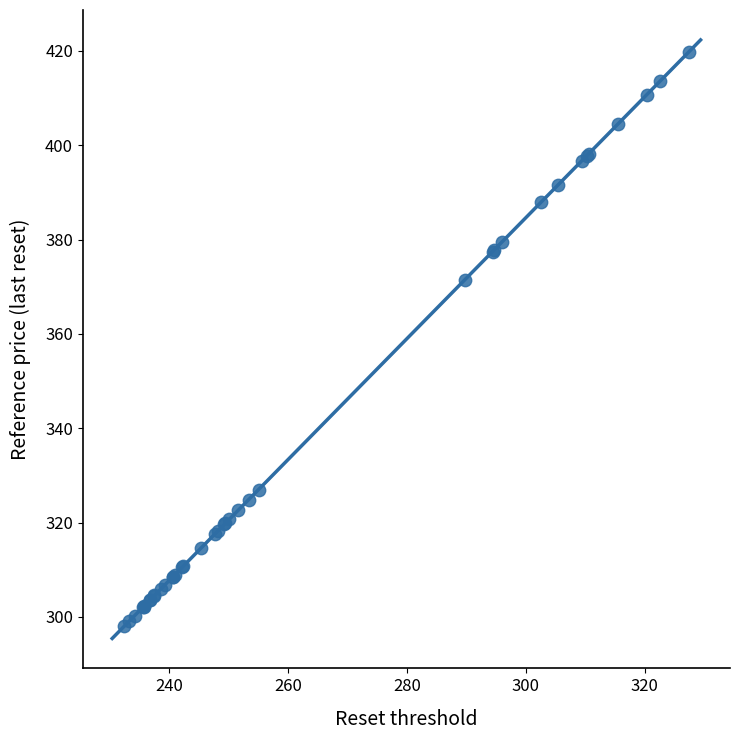

What Y value in the scatter plot is closest to 358?

371.4